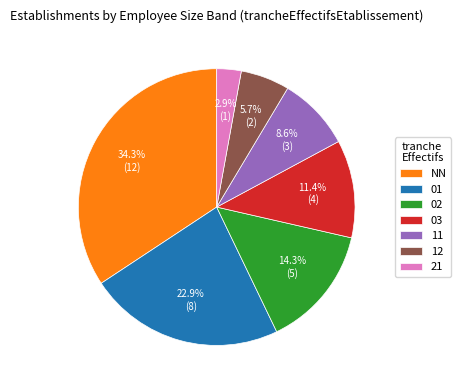

To the nearest percent, what is the average slice percentage?

14%